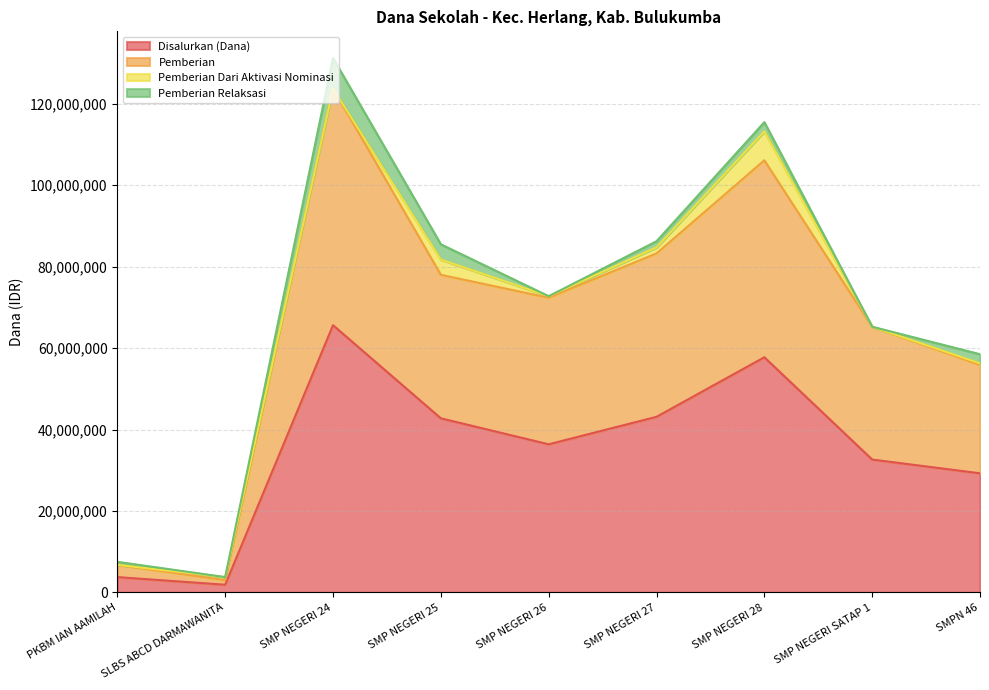

Rank the categories by Pemberian value from highest to lowest.

SMP NEGERI 24, SMP NEGERI 28, SMP NEGERI 27, SMP NEGERI 25, SMP NEGERI 26, SMP NEGERI SATAP 1, SMPN 46, PKBM IAN AAMILAH, SLBS ABCD DARMAWANITA